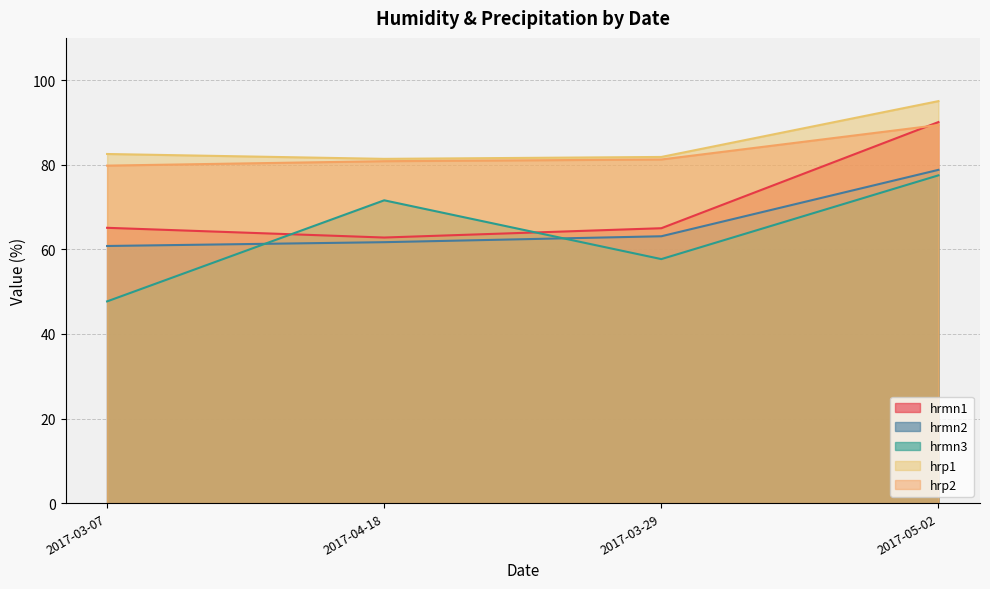

True or false: hrmn2 has a value of 63.1 at 2017-03-29.

True